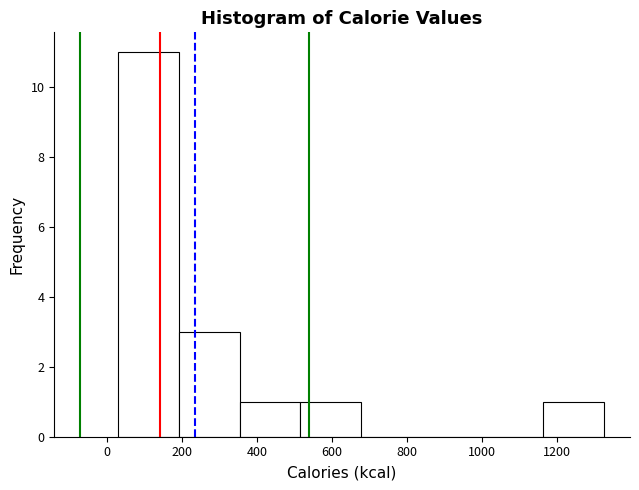

How tall is the bar that spans 520 to 680 on the x-axis? Neither the bar edges nor the heights are printed on the chart, so give them approximately, as read against the axes.

1